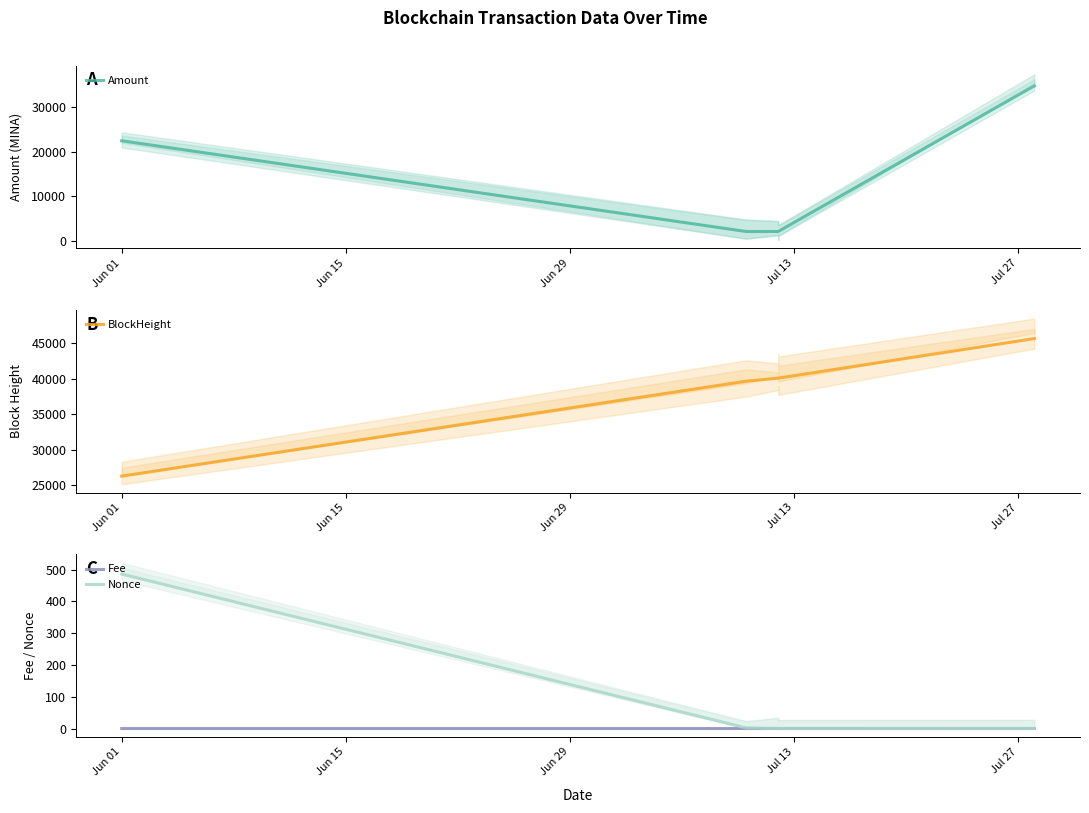

The Amount series shows 2054.8 at Jul 13. True or false?

True